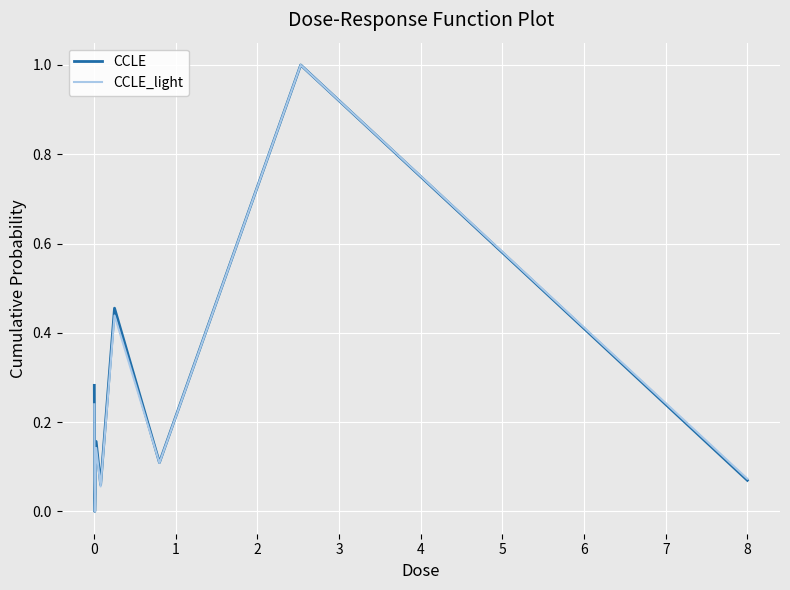

What is the difference between the maximum and second lowest values in the CCLE series?

0.9